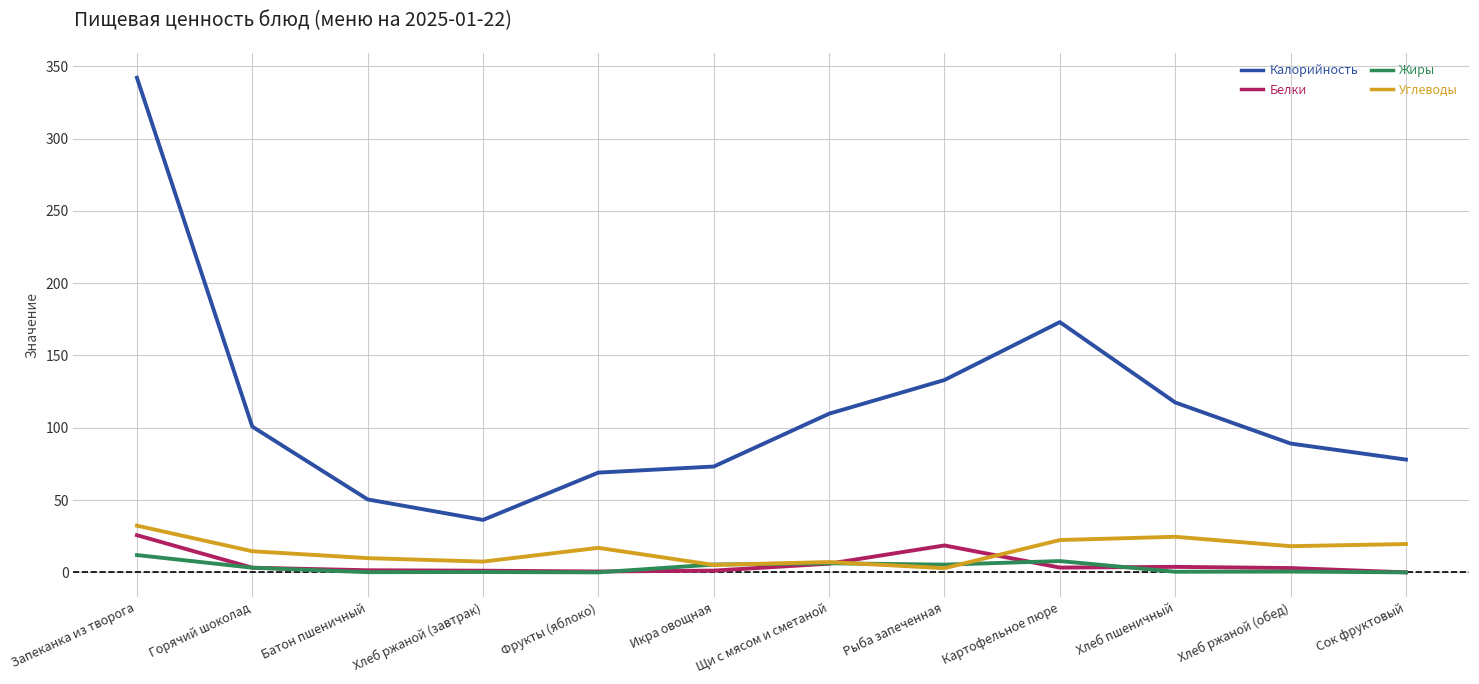

At which category is the sum across all series the highest?

Запеканка из творога